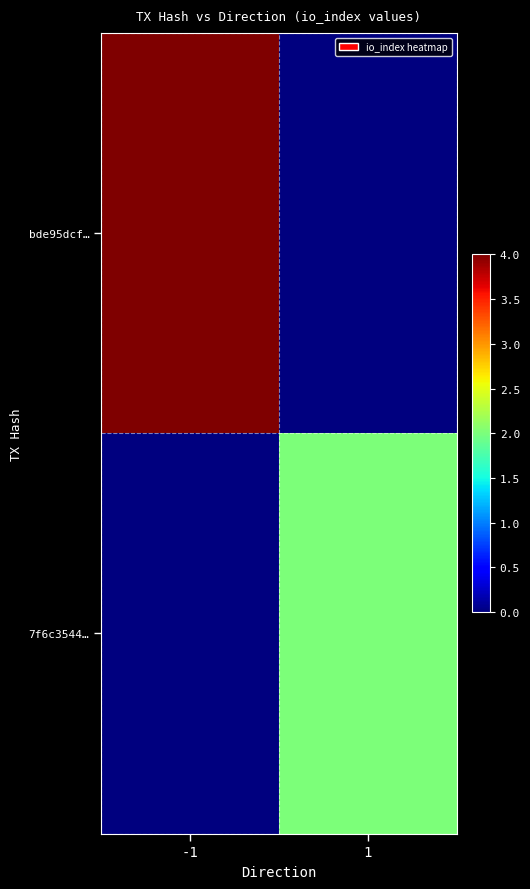

Which category has the highest value across all series?

-1